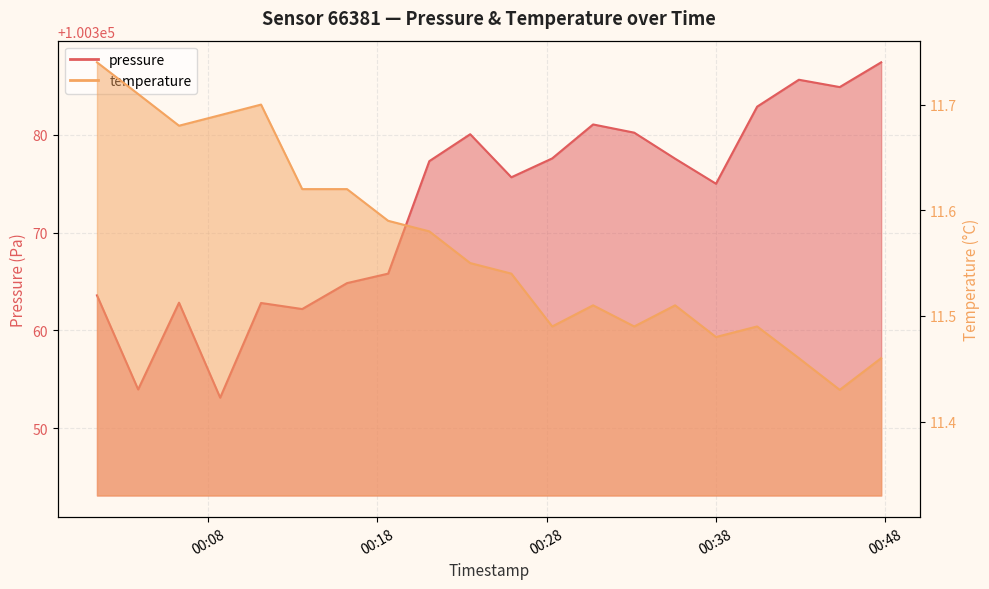

What is the difference between the highest and lowest values at 2023-08-06T00:21:04?

100365.7